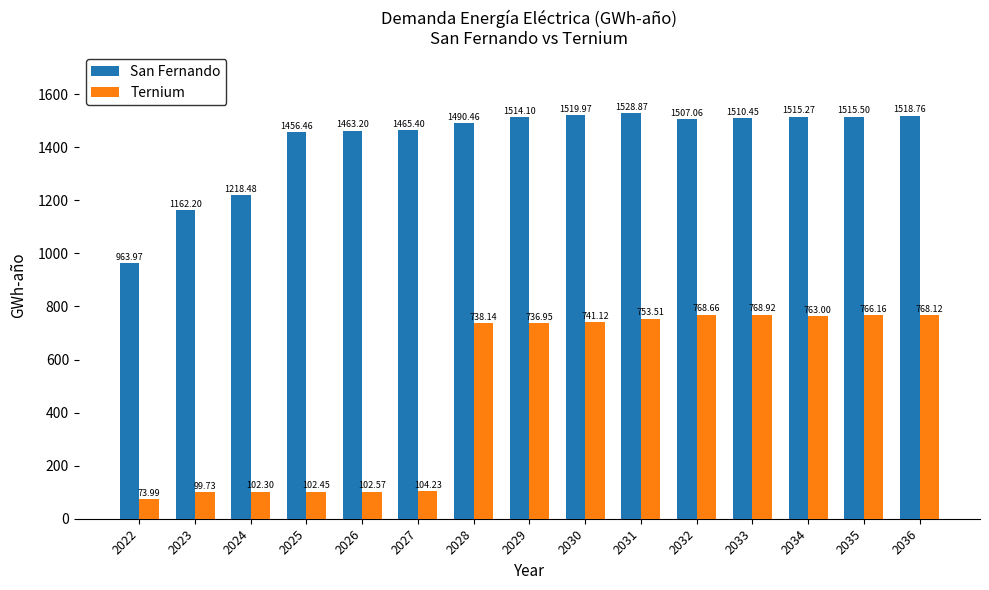

What is the approximate value of Ternium at 2034?

763.0